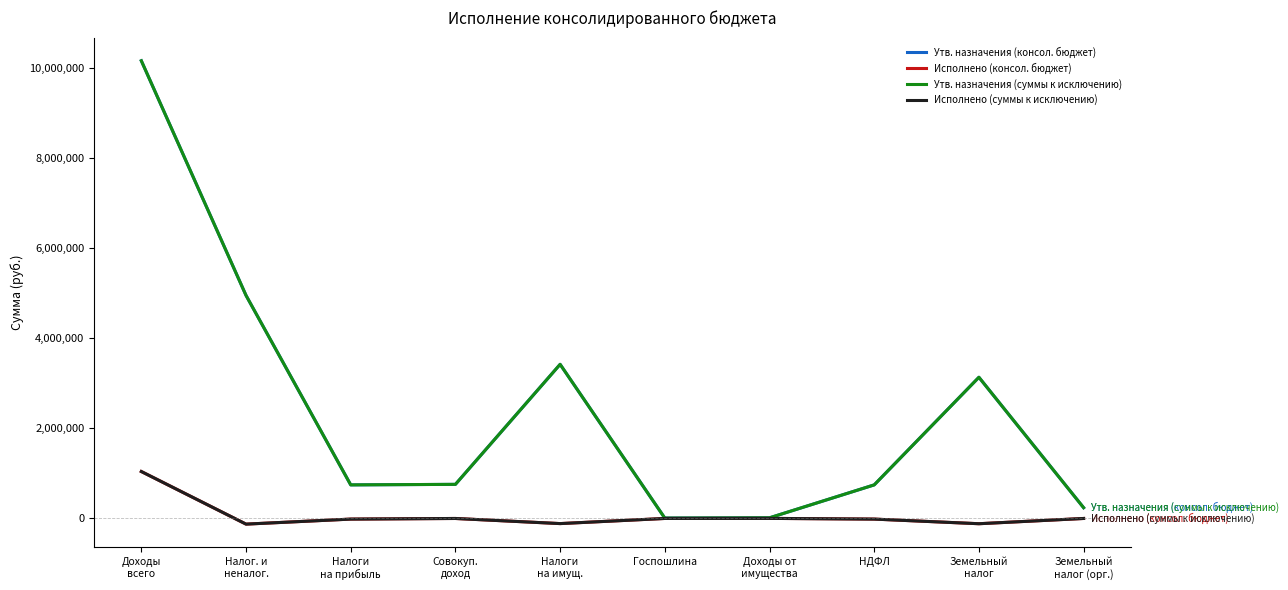

Is this an area chart (filled region under the line)?

No